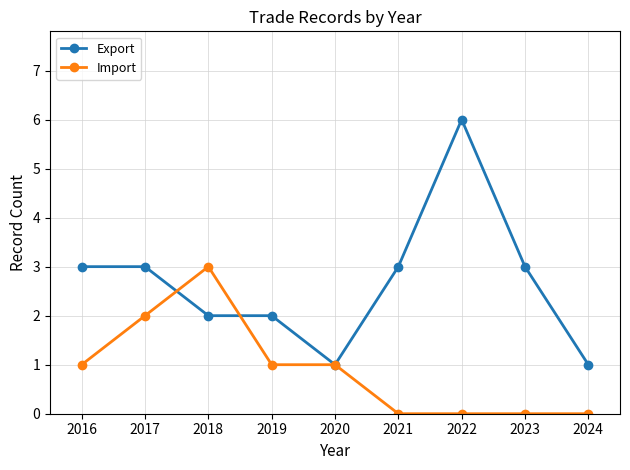

What is the difference between the second highest and second lowest values in the Import series?

2